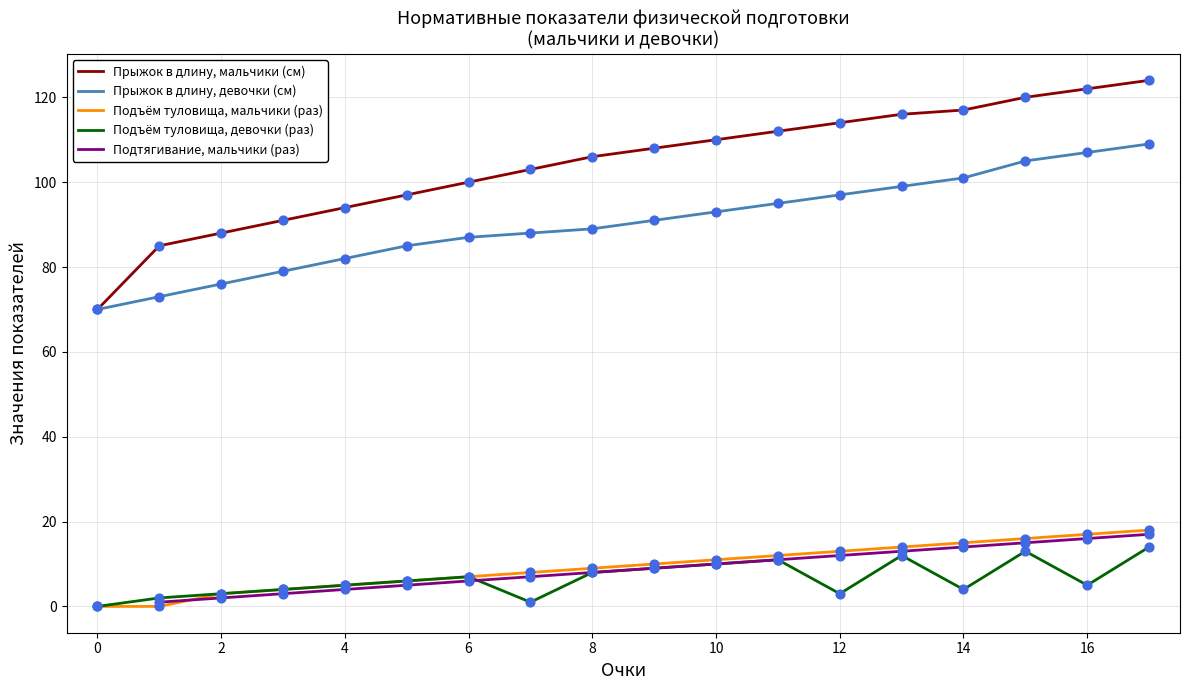

Is the value of Подъём туловища (девочки) at 8 greater than the value of Подтягивание (мальчики) at 9?

No